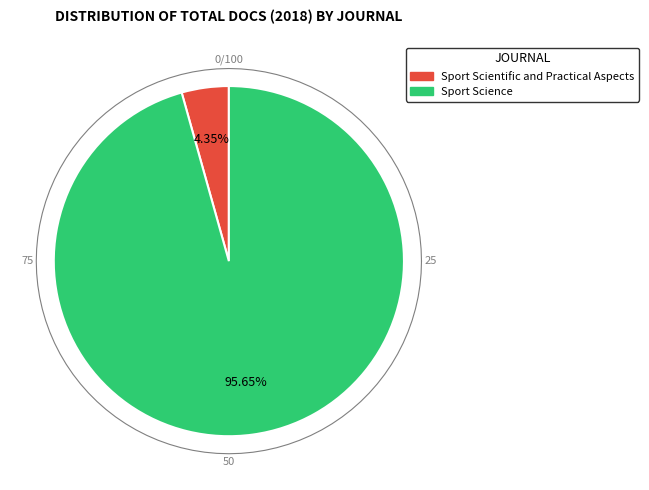

What percentage do Sport Science and Sport Scientific and Practical Aspects together represent?

100.0%